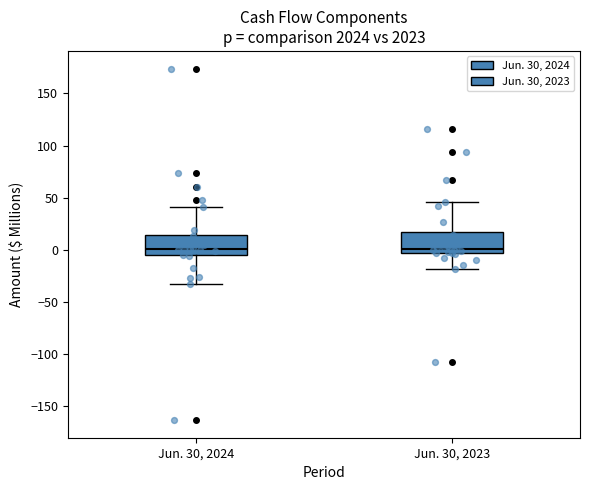

Reading left to right, read every box against the y-axis: the position of its median line, the range the box covers, and the ends of its whiskers. The values are not printed on the chart, so give them approximately, as read against the axis.

Jun. 30, 2024: median 0, box -5 to 15, whiskers -35 to 40
Jun. 30, 2023: median 0, box -5 to 15, whiskers -20 to 45